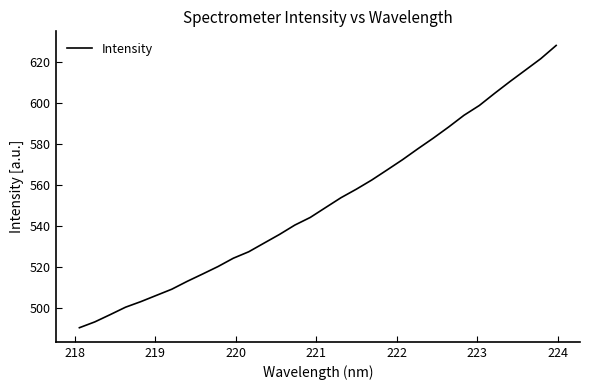

What is the minimum value shown in the chart?

490.5